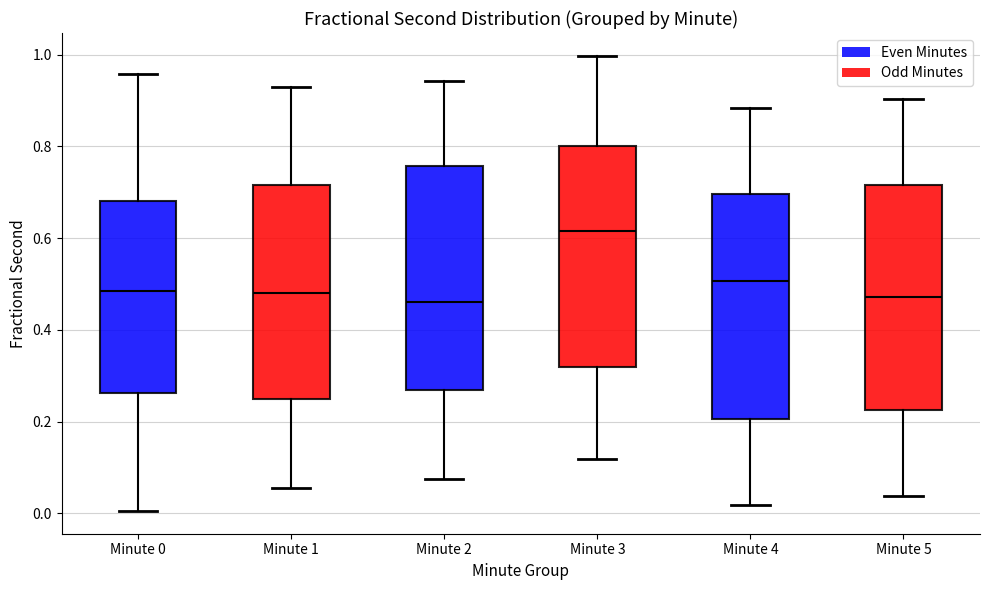

Where is the lower edge of the box for Minute 4 on the y-axis? The values are not printed on the chart, so give them approximately, as read against the axis.

0.20